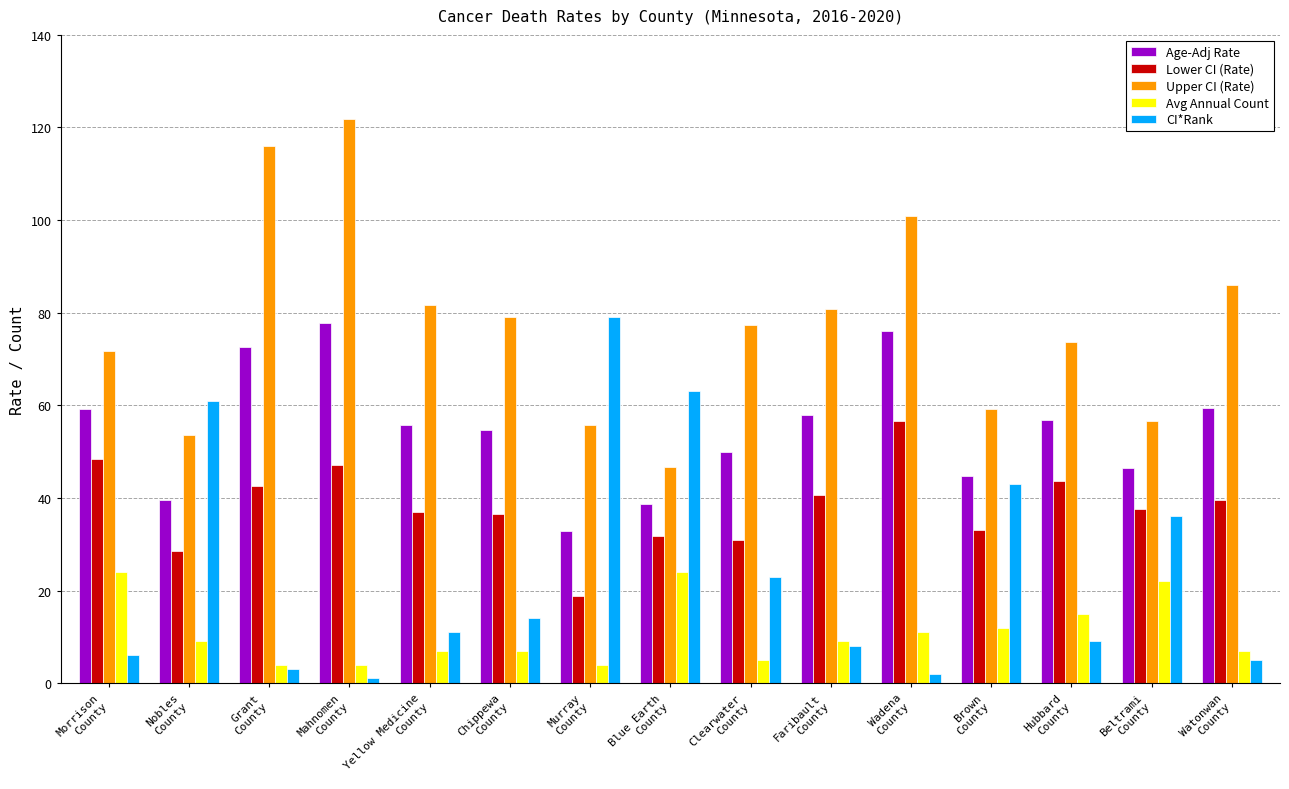

The CI*Rank series shows 5.0 at Watonwan
County. True or false?

True